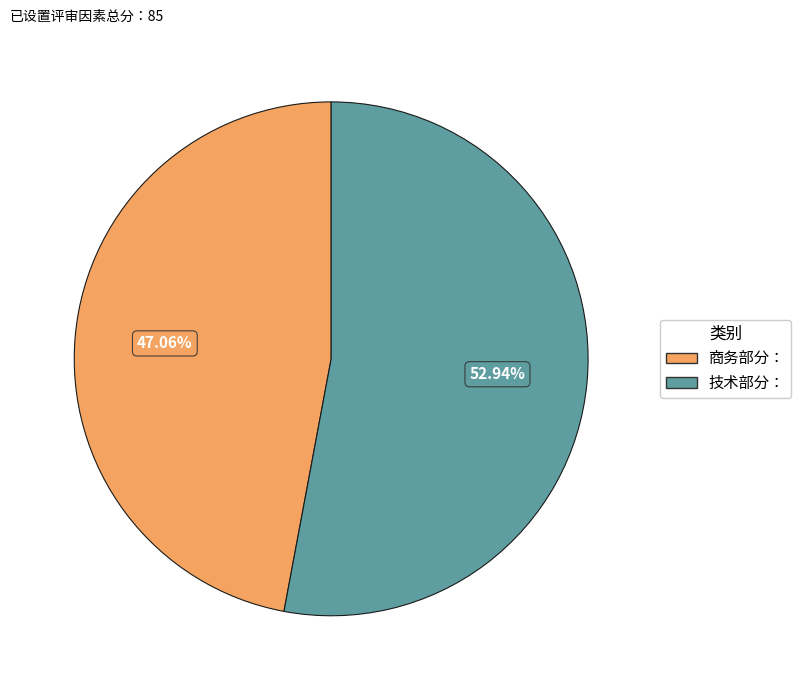

Rank the categories by value from highest to lowest.

技术部分：, 商务部分：